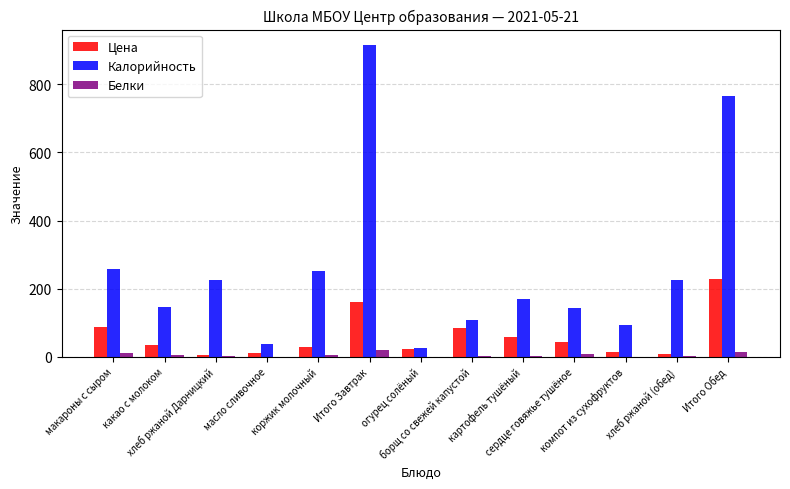

What is the sum of all Калорийность values?

3360.5